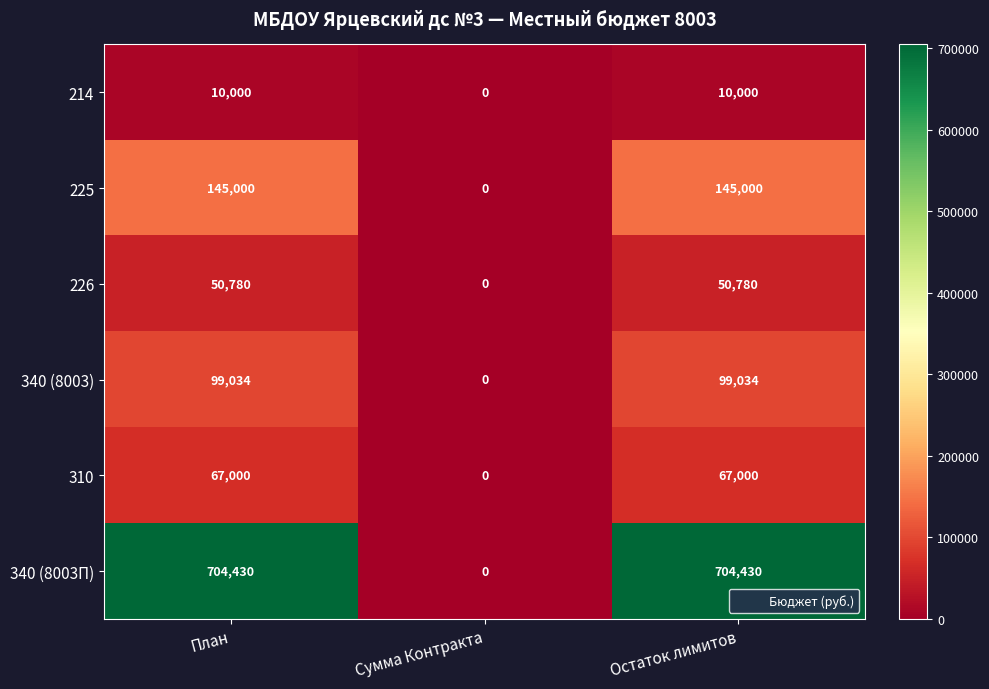

List the series in order of their peak value, highest first.

340 (8003П), 225, 340 (8003), 310, 226, 214